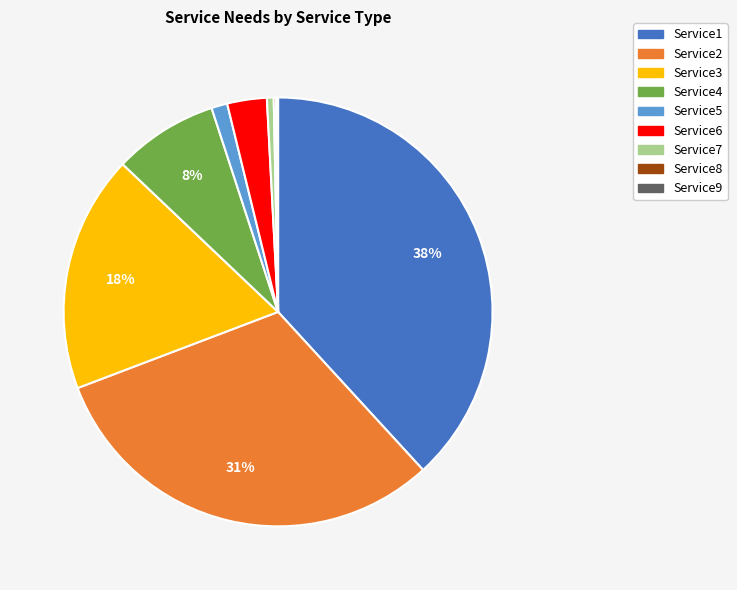

Which has a higher value, Service2 or Service4?

Service2